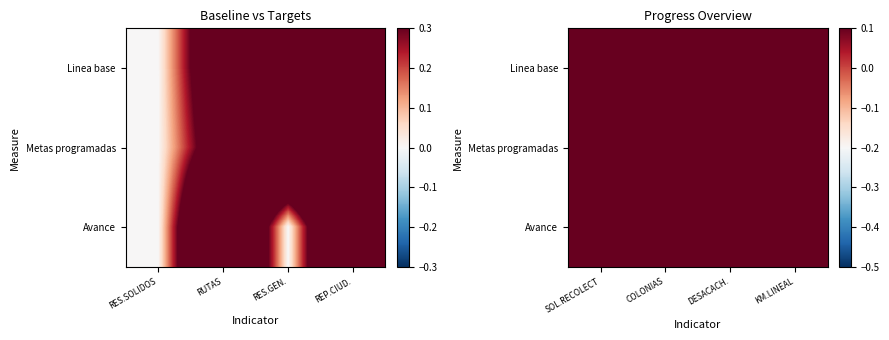

At which category is the sum across all series the highest?

KM.LINEAL